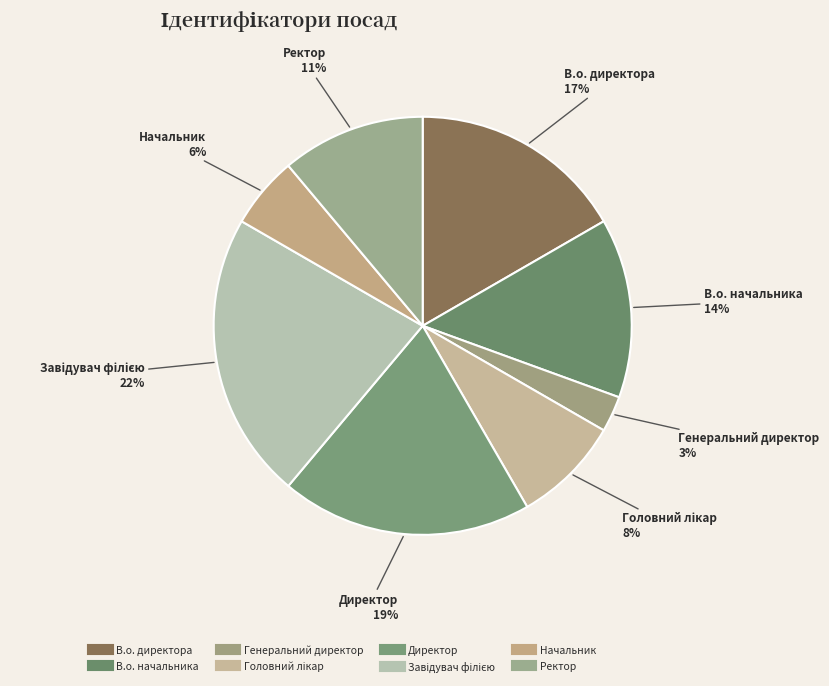

How many slices are in this pie chart?

8